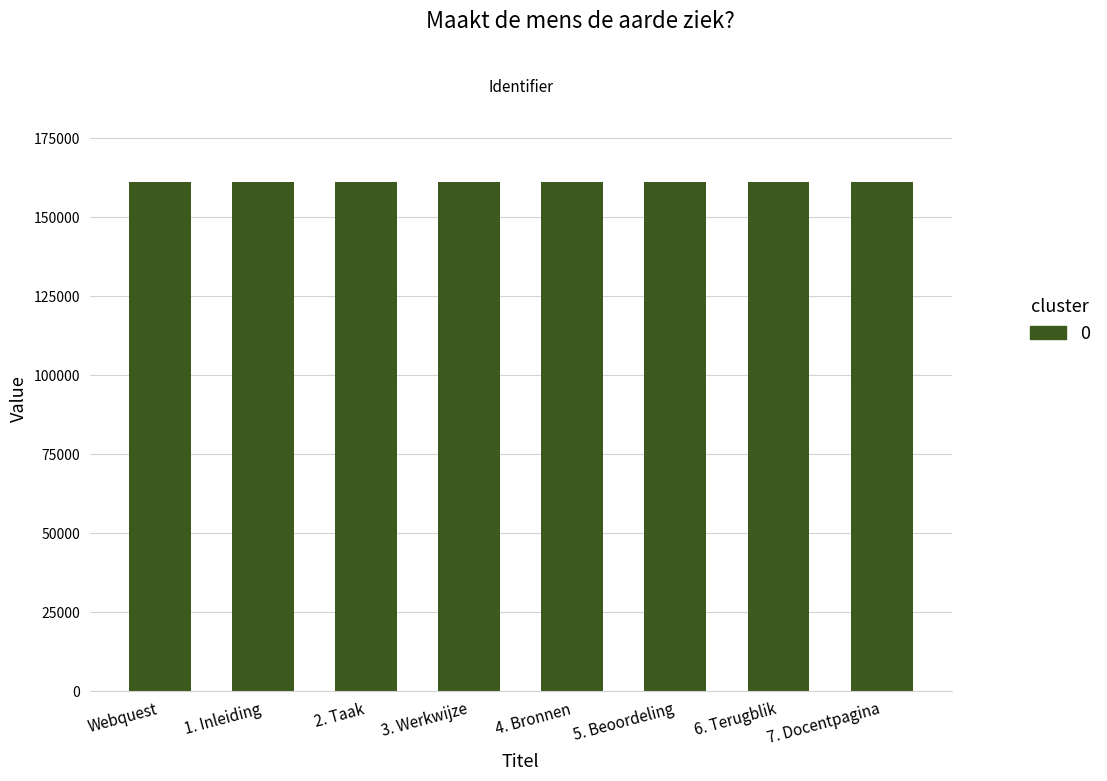

What is the label of the 4th bar from the right?

4. Bronnen